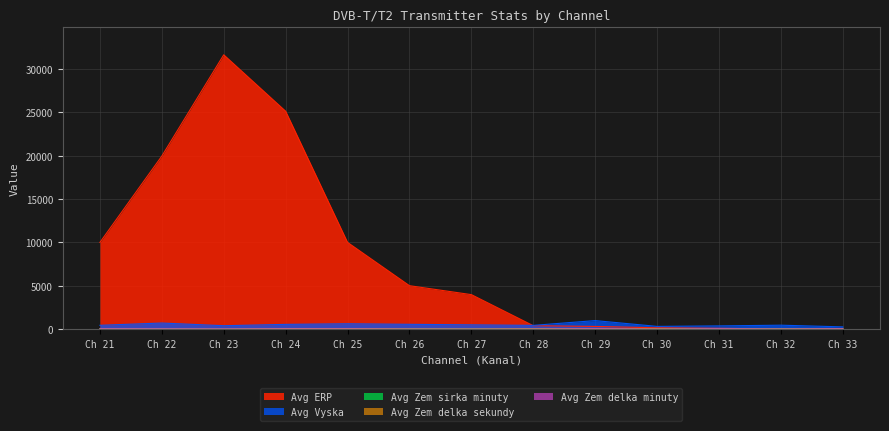

Does the chart display data point markers on the line(s)?

No